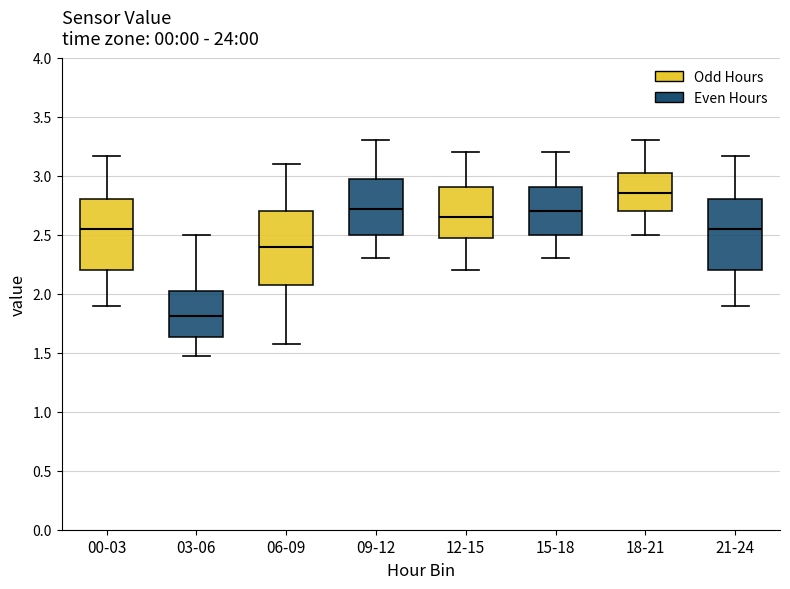

Reading left to right, read every box against the y-axis: the position of its median line, the range the box covers, and the ends of its whiskers. The values are not printed on the chart, so give them approximately, as read against the axis.

00-03: median 2.55, box 2.20 to 2.80, whiskers 1.90 to 3.15
03-06: median 1.80, box 1.65 to 2.05, whiskers 1.45 to 2.50
06-09: median 2.40, box 2.10 to 2.70, whiskers 1.55 to 3.10
09-12: median 2.70, box 2.50 to 2.95, whiskers 2.30 to 3.30
12-15: median 2.65, box 2.50 to 2.90, whiskers 2.20 to 3.20
15-18: median 2.70, box 2.50 to 2.90, whiskers 2.30 to 3.20
18-21: median 2.85, box 2.70 to 3.05, whiskers 2.50 to 3.30
21-24: median 2.55, box 2.20 to 2.80, whiskers 1.90 to 3.15